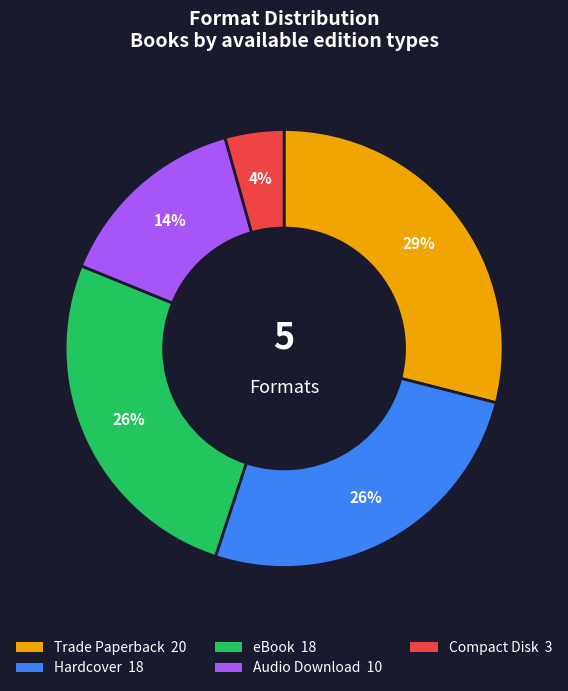

Is there a majority slice in this chart?

No